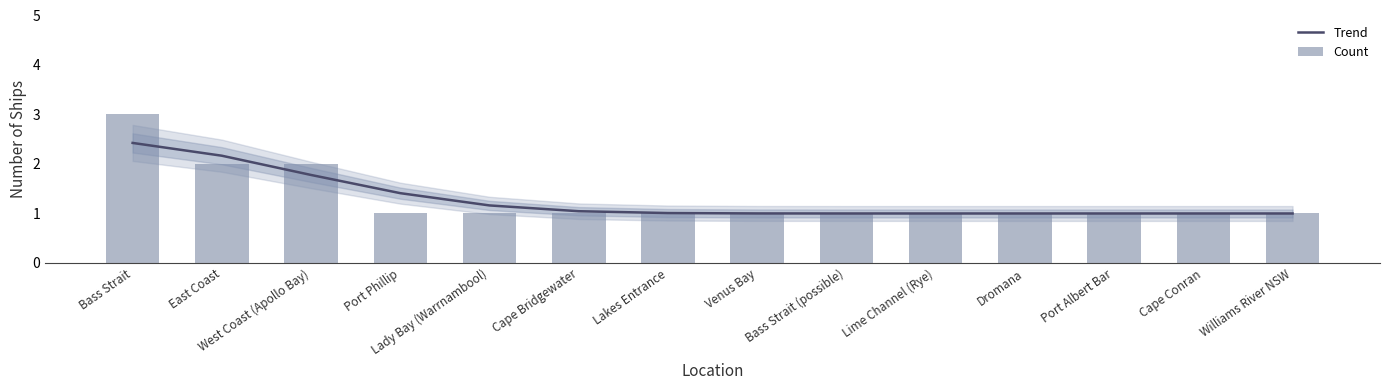

Does the chart contain stacked bars?

No